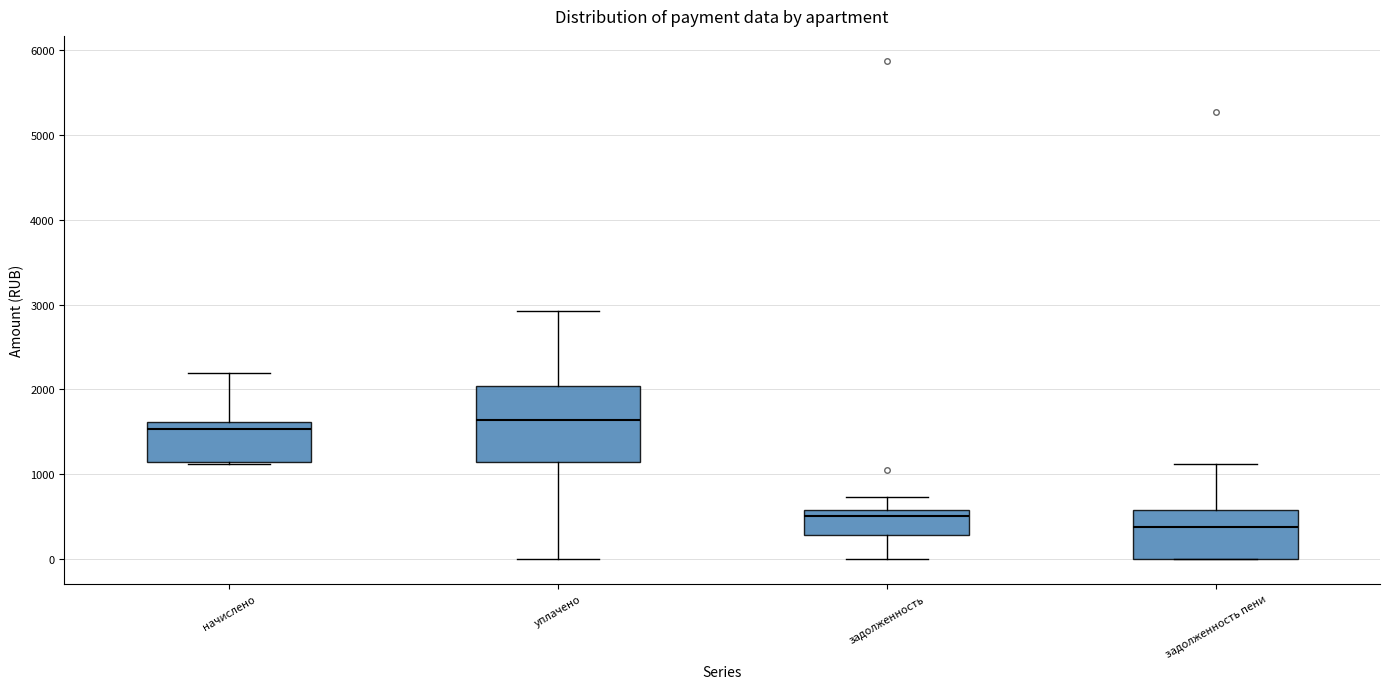

Reading left to right, read every box against the y-axis: the position of its median line, the range the box covers, and the ends of its whiskers. The values are not printed on the chart, so give them approximately, as read against the axis.

начислено: median 1500, box 1100 to 1600, whiskers 1100 to 2200
уплачено: median 1600, box 1100 to 2000, whiskers 0 to 2900
задолженность: median 500, box 300 to 600, whiskers 0 to 700
задолженность пени: median 400, box 0 to 600, whiskers 0 to 1100